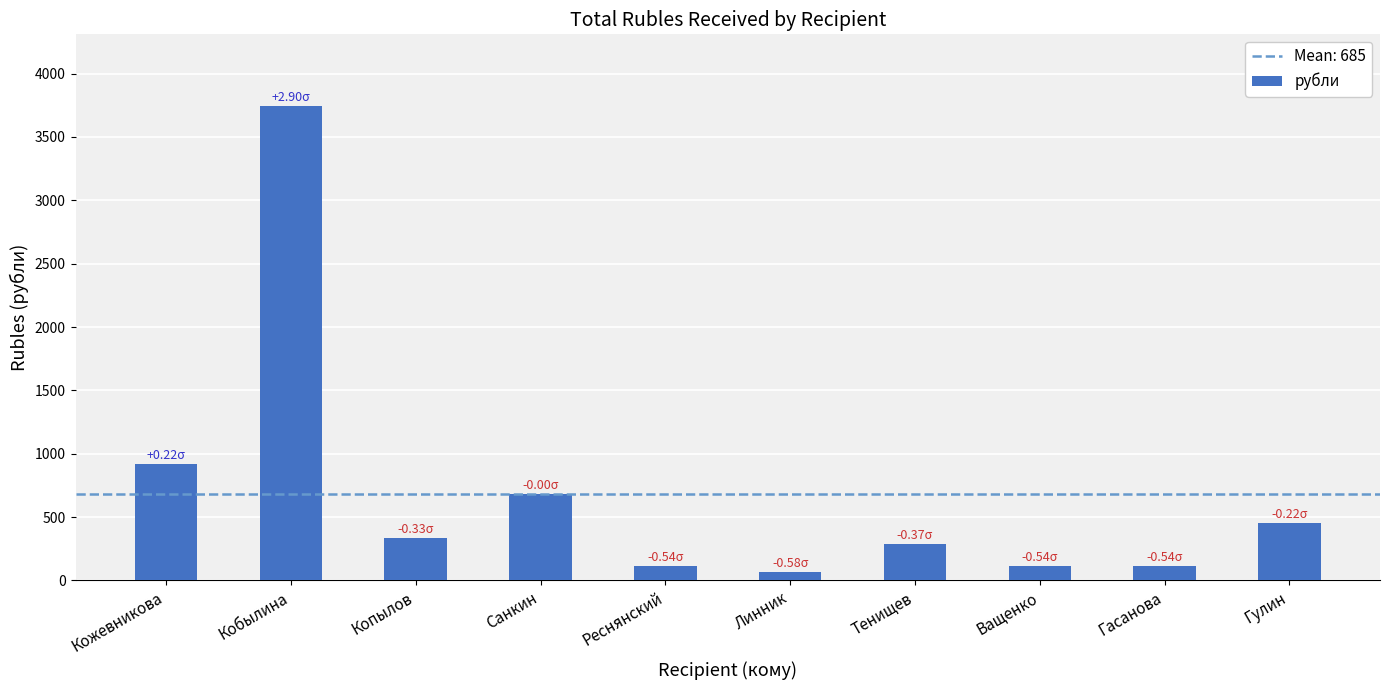

What is the difference between the maximum and minimum values?

3679